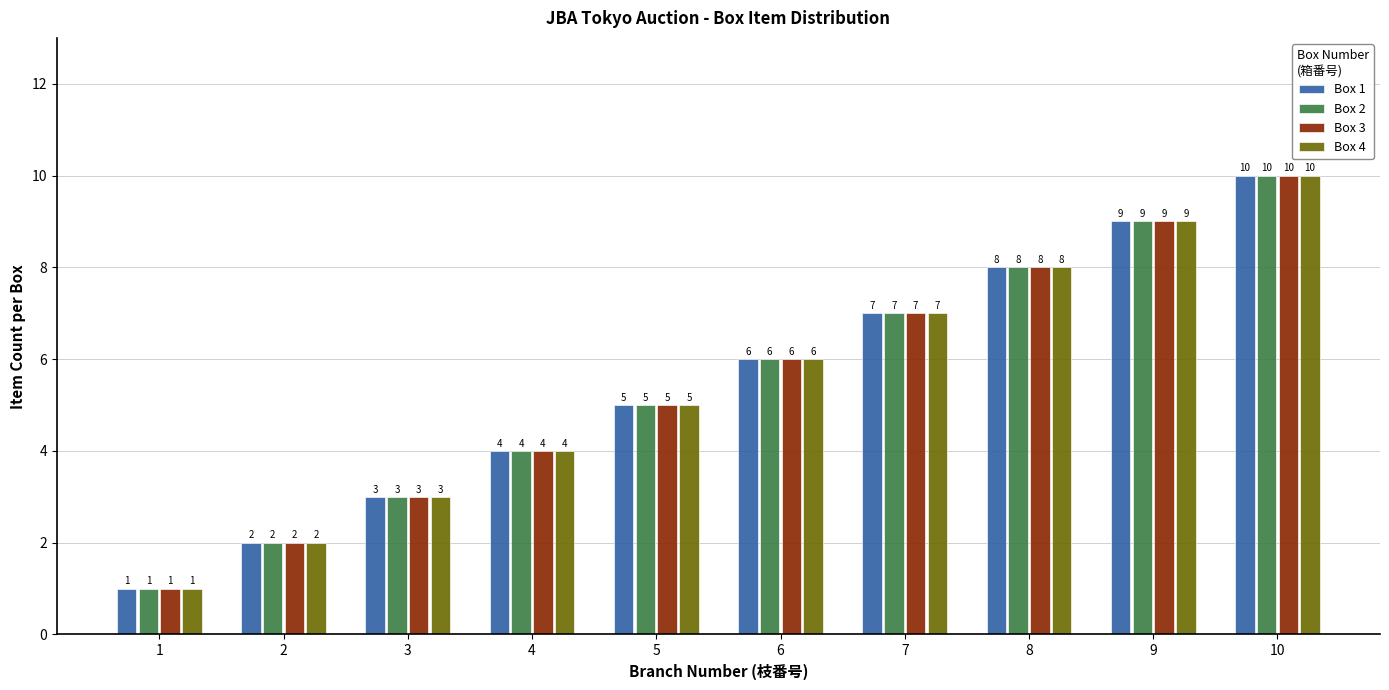

What is the difference between the maximum and minimum values in the Box 3 series?

9